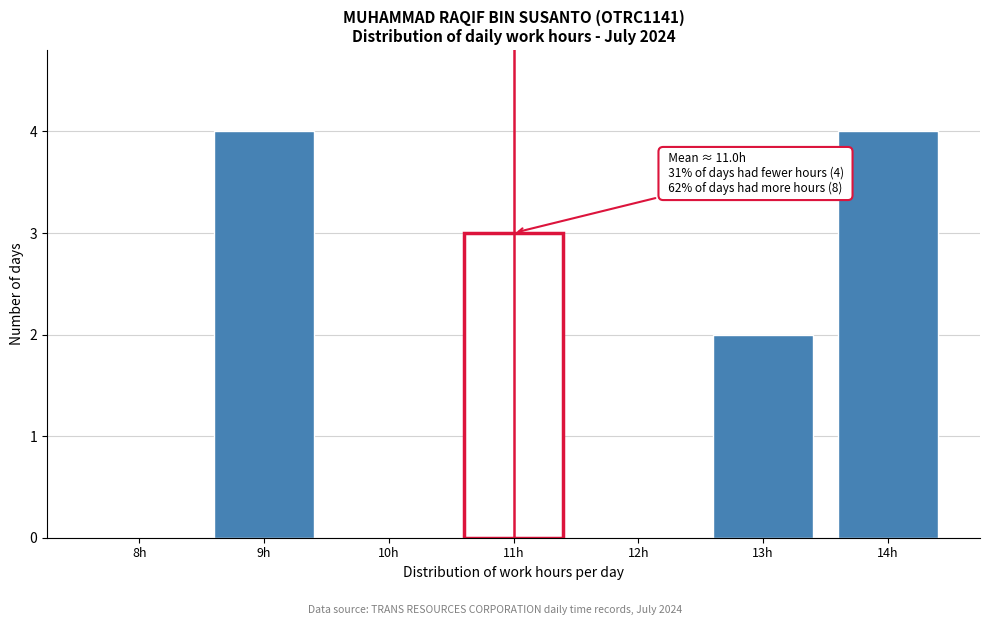

Reading left to right, list all the values displayed in this chart.

8h=0	9h=4	10h=0	11h=3	12h=0	13h=2	14h=4